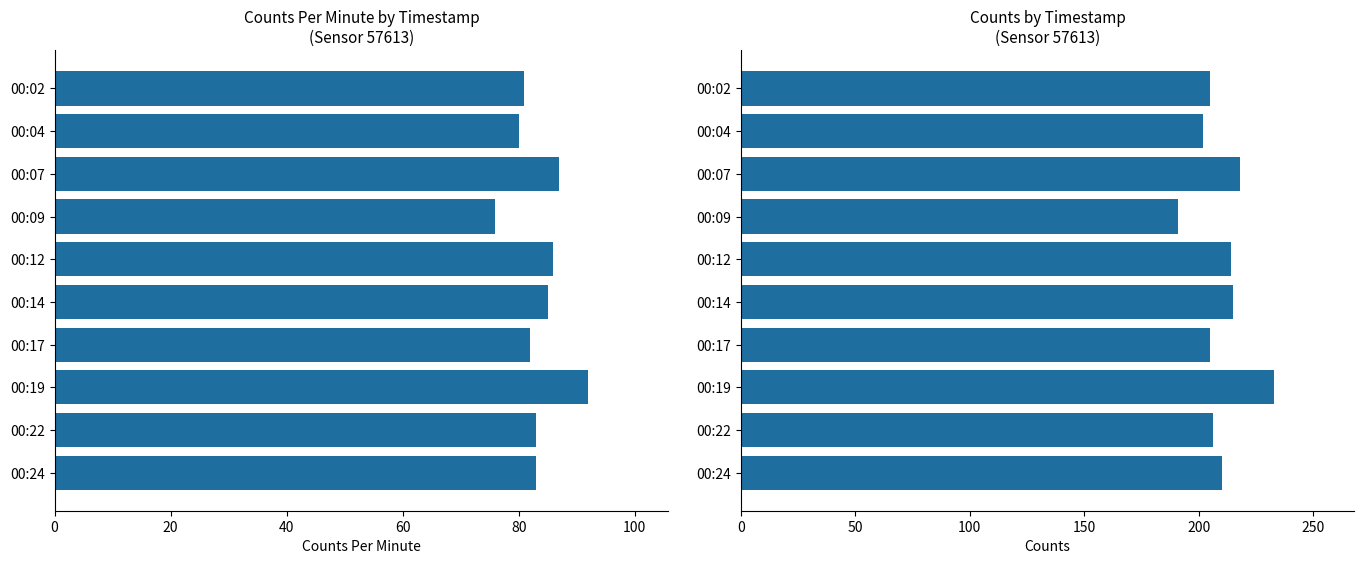

What is the maximum value shown in the chart?

233